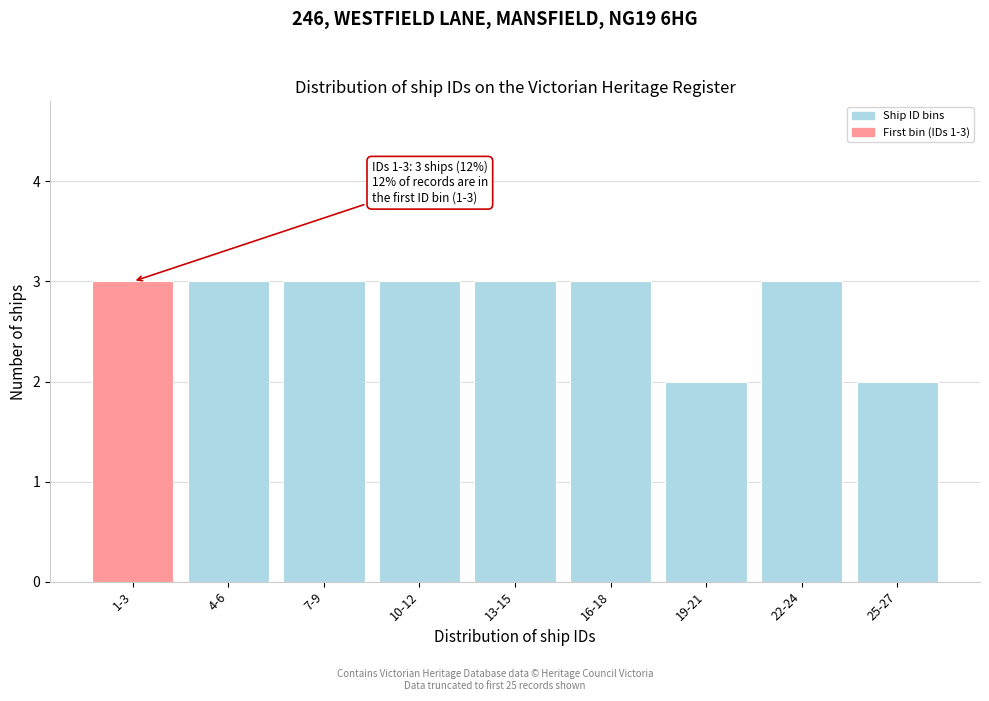

Reading left to right, transcribe all the data shown in this chart.

3	3	3	3	3	3	2	3	2